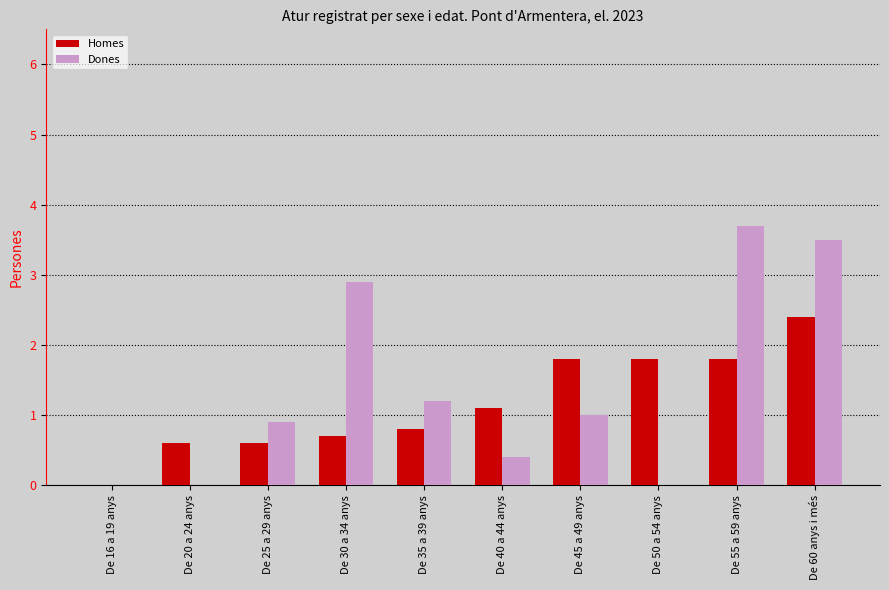

How many Dones values are between 0 and 2?

7